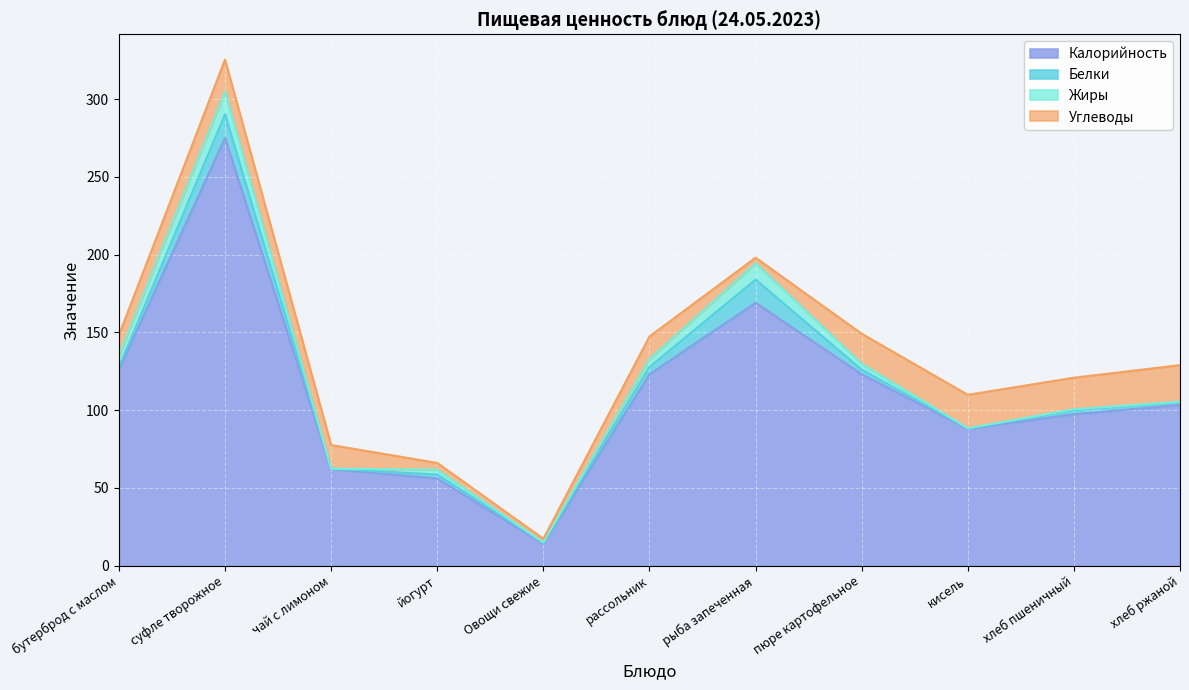

What is the sum of the Белки values at суфле творожное and пюре картофельное?

18.2